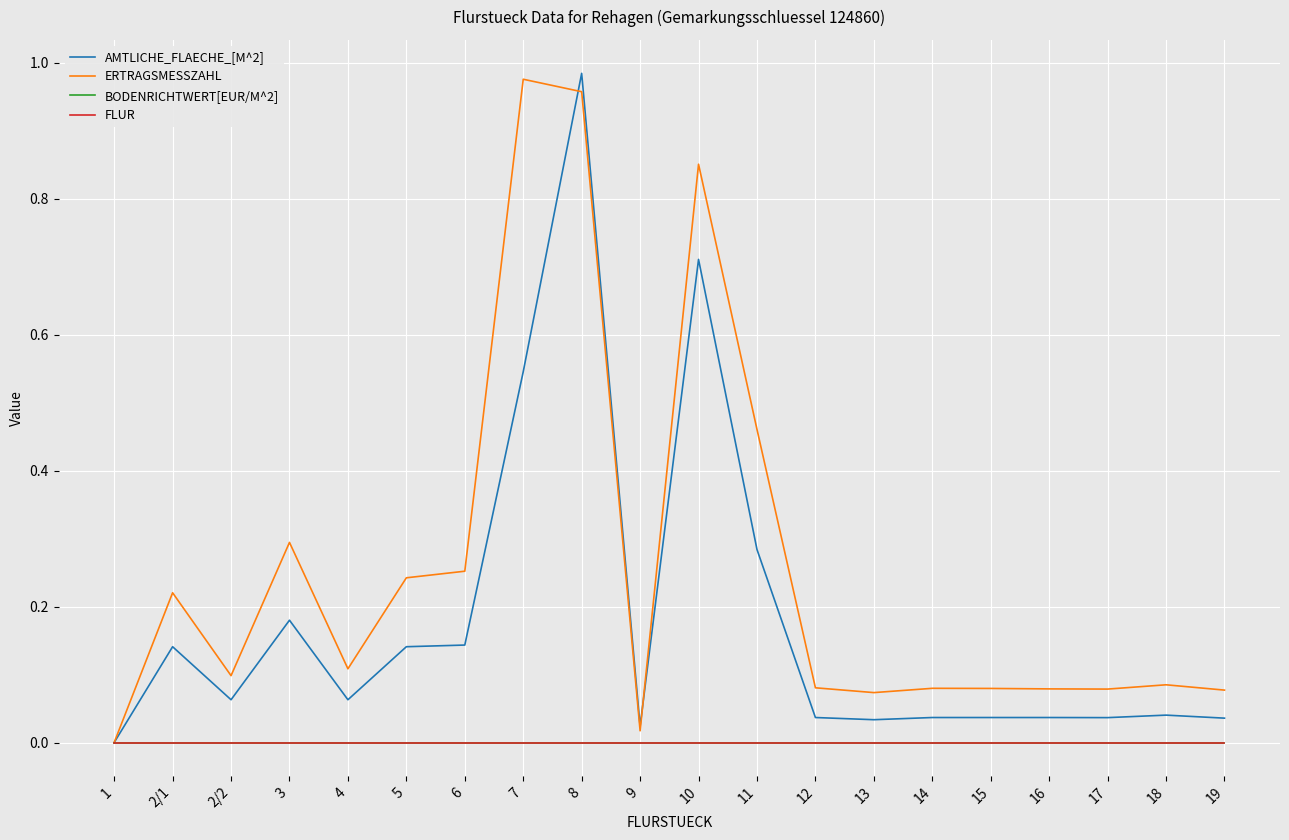

Reading right to left, list all the values displayed in this chart.

AMTLICHE_FLAECHE_[M^2]: 19=0.0	18=0.0	17=0.0	16=0.0	15=0.0	14=0.0	13=0.0	12=0.0	11=0.3	10=0.7	9=0.0	8=1.0	7=0.5	6=0.1	5=0.1	4=0.1	3=0.2	2/2=0.1	2/1=0.1	1=0.0
ERTRAGSMESSZAHL: 19=0.1	18=0.1	17=0.1	16=0.1	15=0.1	14=0.1	13=0.1	12=0.1	11=0.5	10=0.9	9=0.0	8=1.0	7=1.0	6=0.3	5=0.2	4=0.1	3=0.3	2/2=0.1	2/1=0.2	1=0.0
BODENRICHTWERT[EUR/M^2]: 19=0.0	18=0.0	17=0.0	16=0.0	15=0.0	14=0.0	13=0.0	12=0.0	11=0.0	10=0.0	9=0.0	8=0.0	7=0.0	6=0.0	5=0.0	4=0.0	3=0.0	2/2=0.0	2/1=0.0	1=0.0
FLUR: 19=0.0	18=0.0	17=0.0	16=0.0	15=0.0	14=0.0	13=0.0	12=0.0	11=0.0	10=0.0	9=0.0	8=0.0	7=0.0	6=0.0	5=0.0	4=0.0	3=0.0	2/2=0.0	2/1=0.0	1=0.0